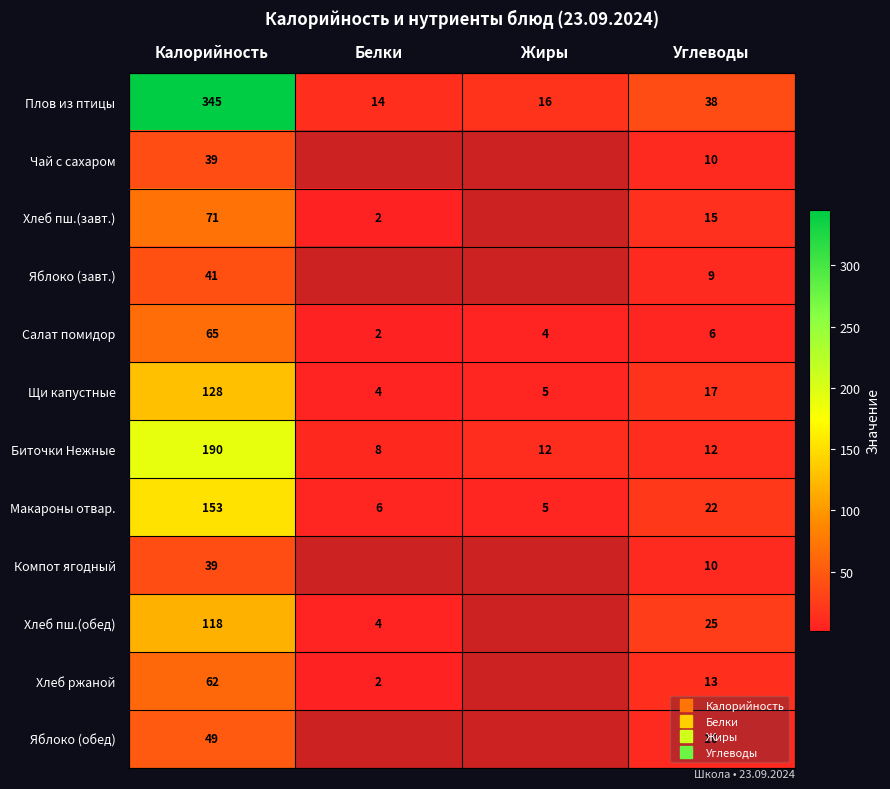

What value does the Макароны отвар. series have at Жиры?

5.0